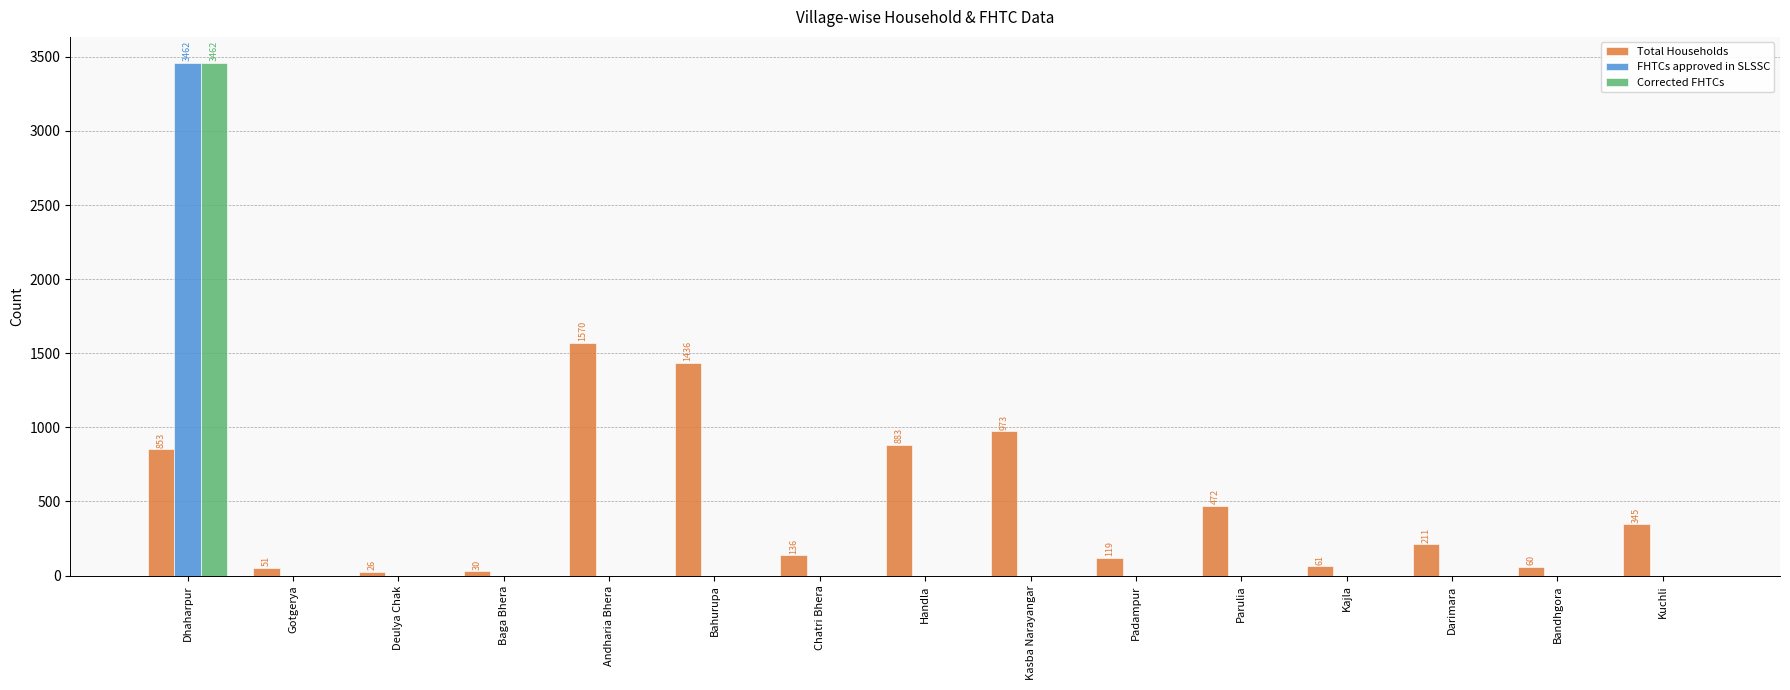

What is the maximum value for Total Households?

1570